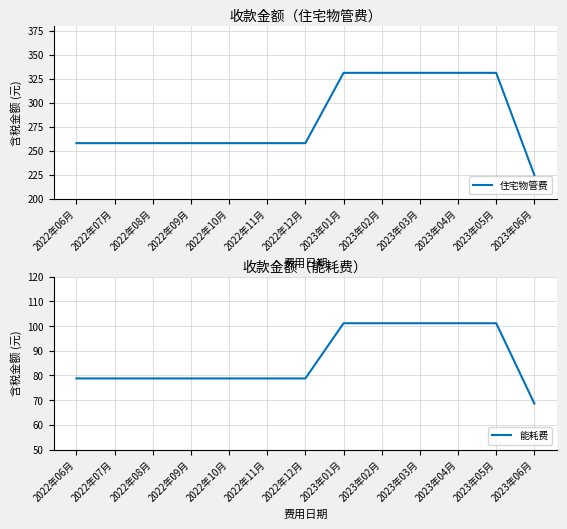

Which series changed the most between 2022年11月 and 2023年05月?

住宅物管费